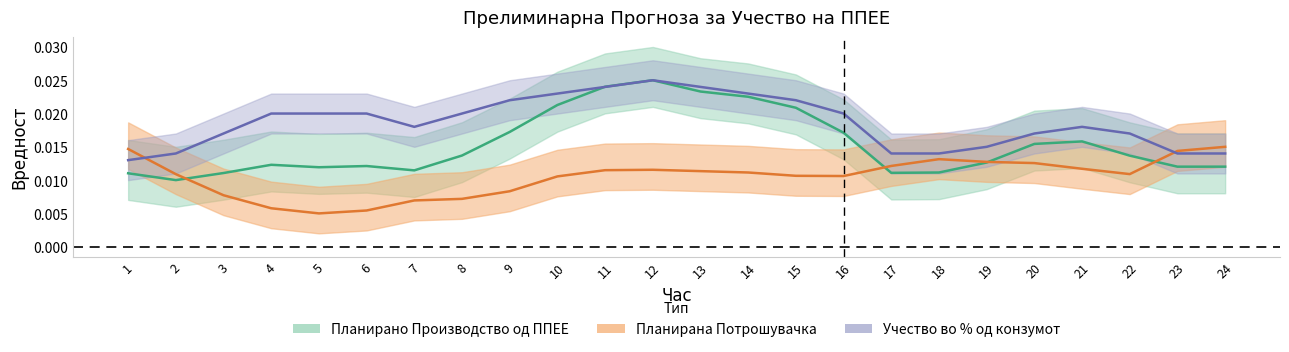

Rank the series at 9 from lowest to highest value.

Планирана Потрошувачка, Планирано Производство од ППЕЕ, Учество во % од конзумот